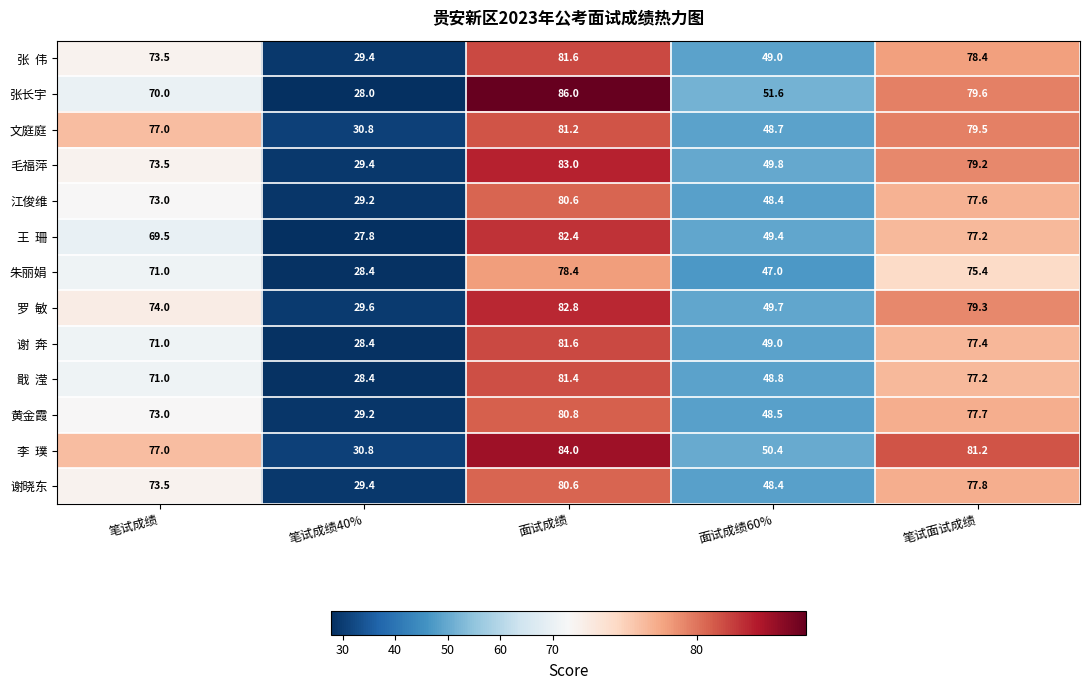

What is the minimum value for 黄金霞?

29.2